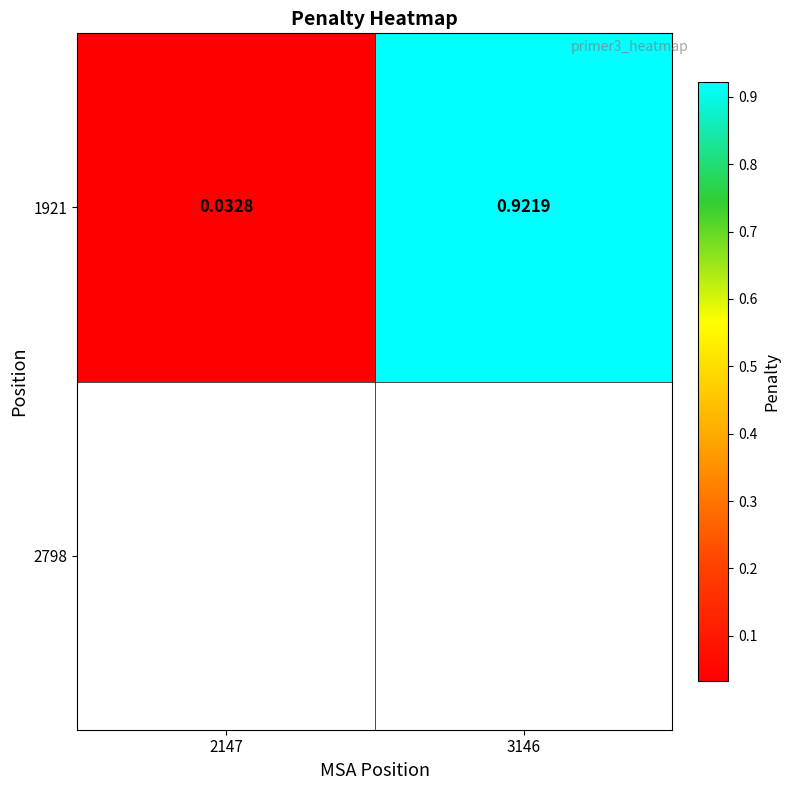

Where is the data nearest to the value 0?

2147